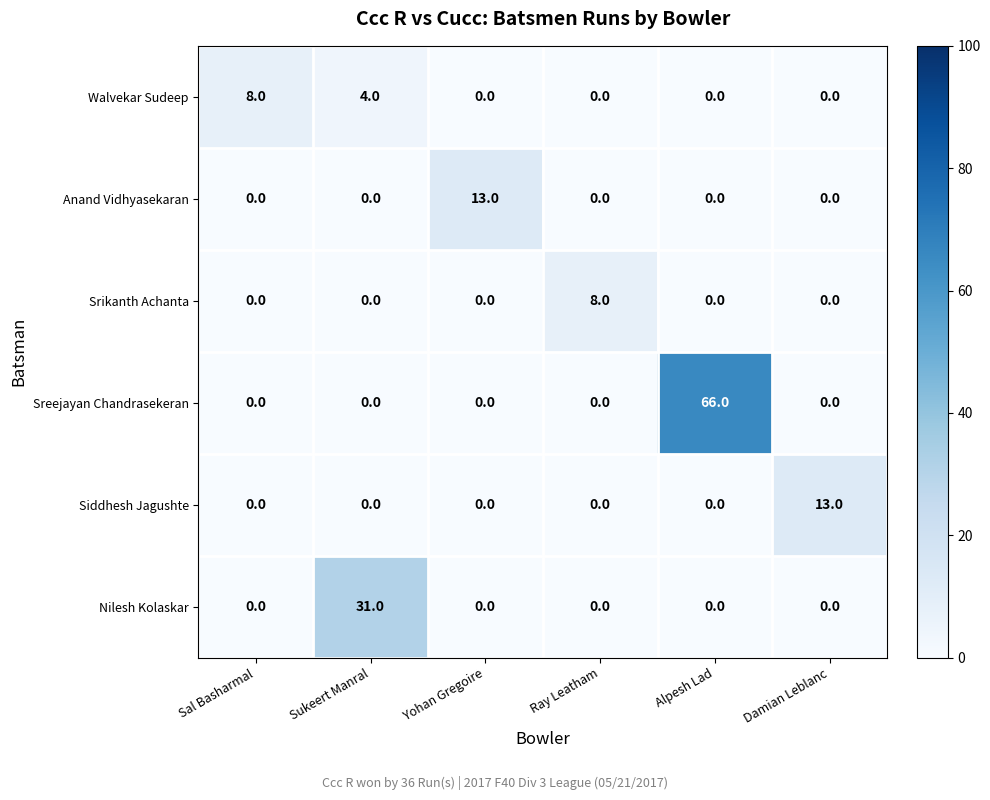

What is the spread (max minus min) of values at Ray Leatham?

8